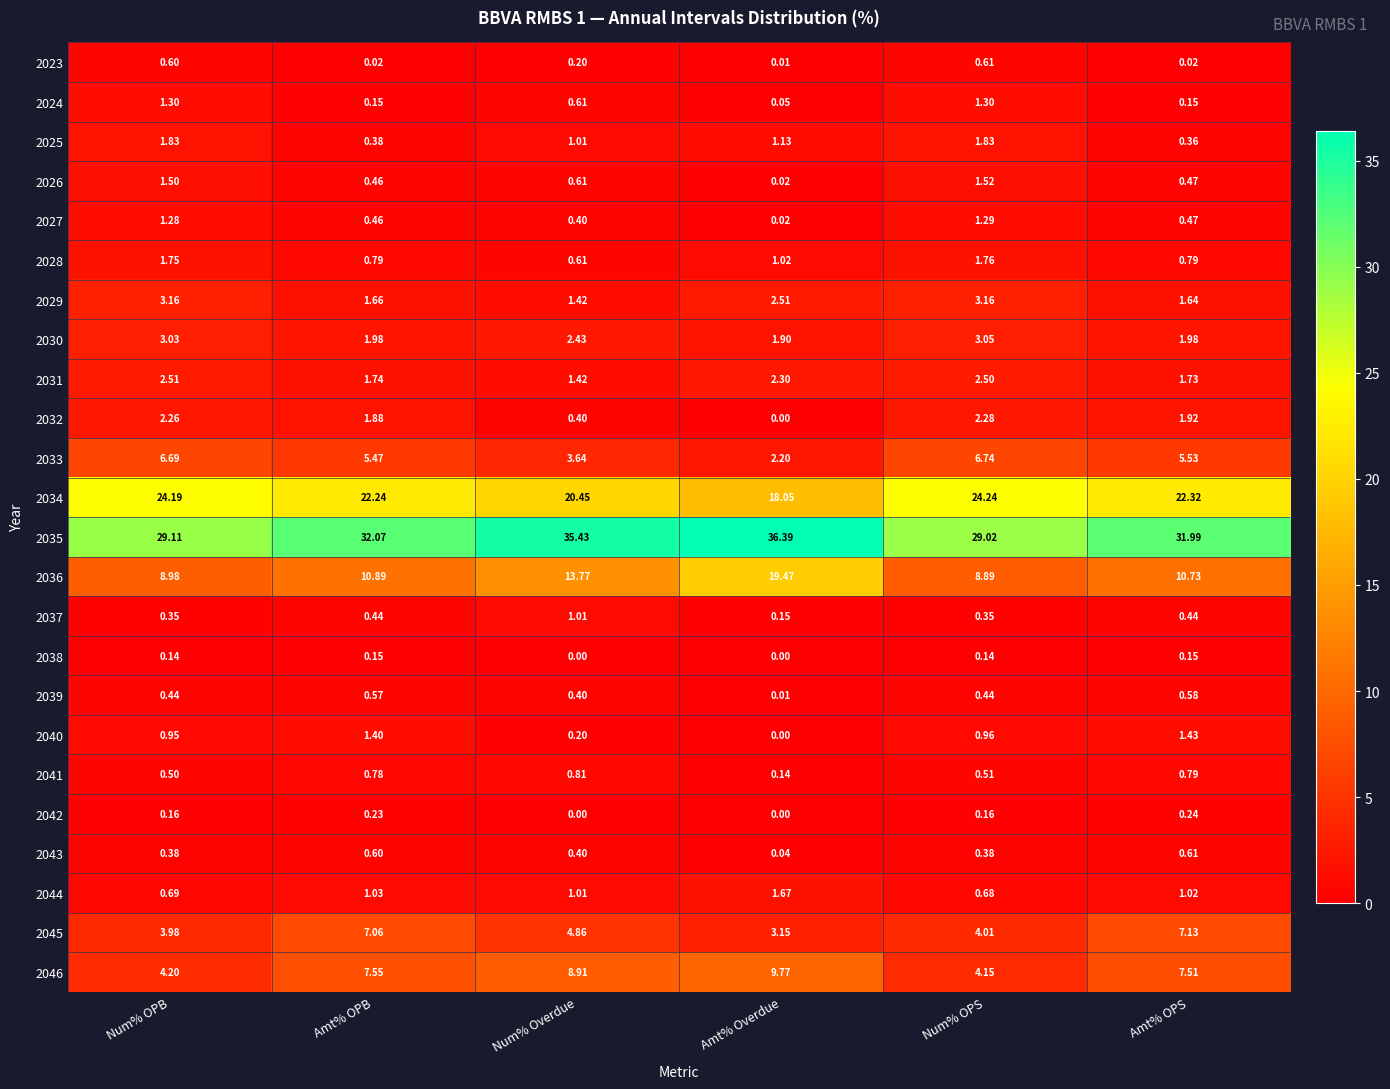

Which series has the largest total across all categories?

2035